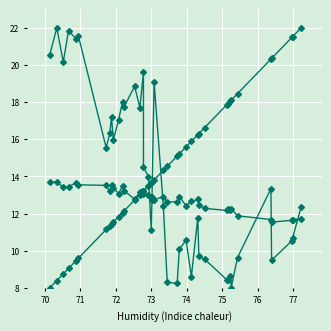

What is the sum of all temperature values?

511.1